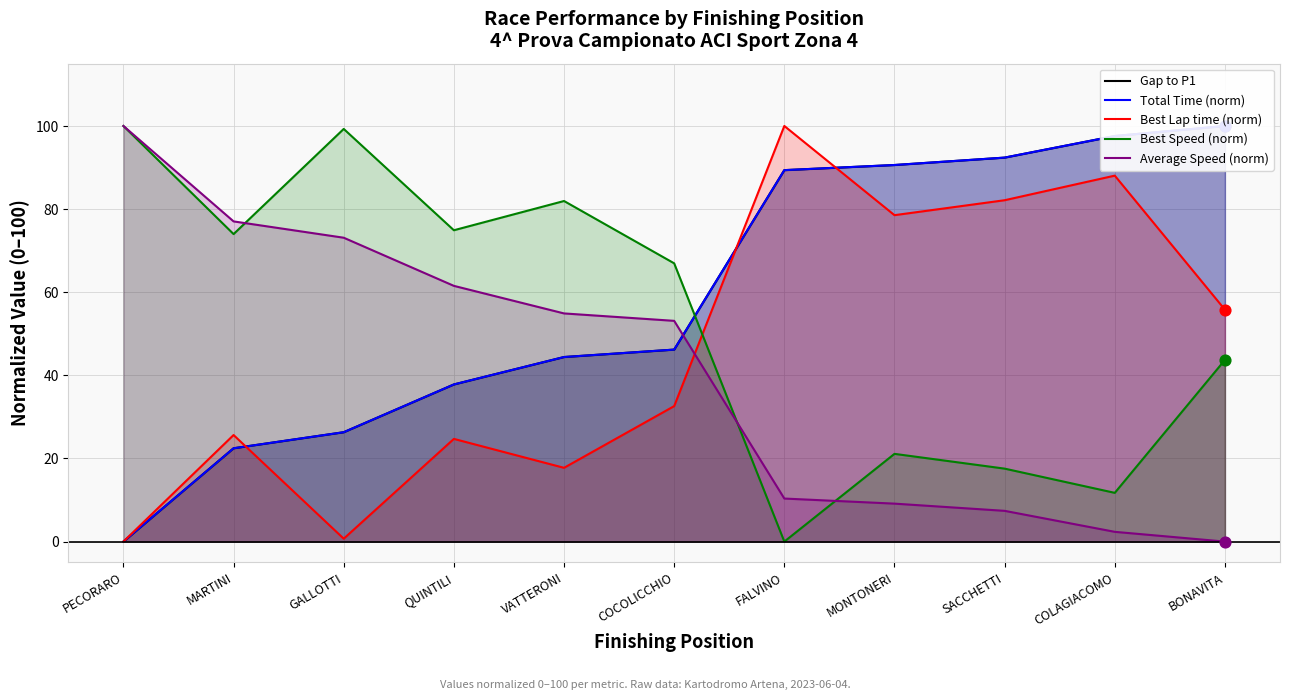

Which series has the widest spread of Y values?

Gap to P1